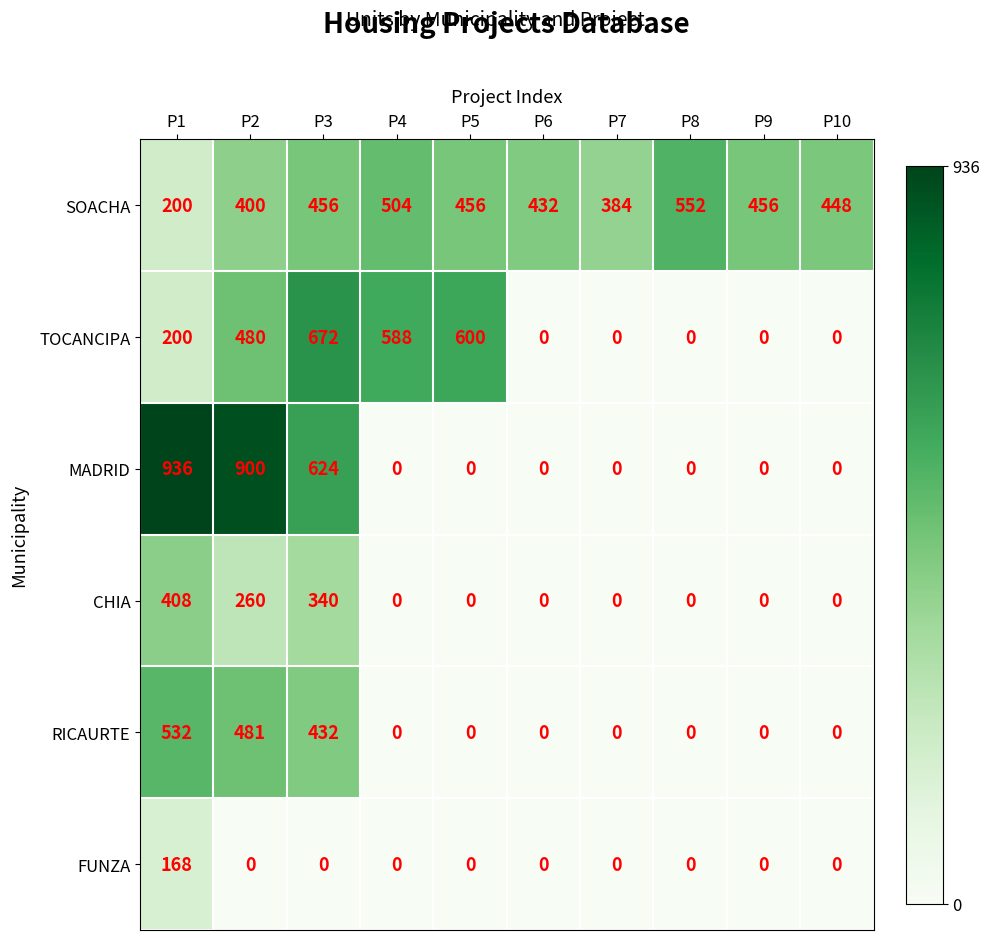

At how many categories does at least one series exceed 167?

10